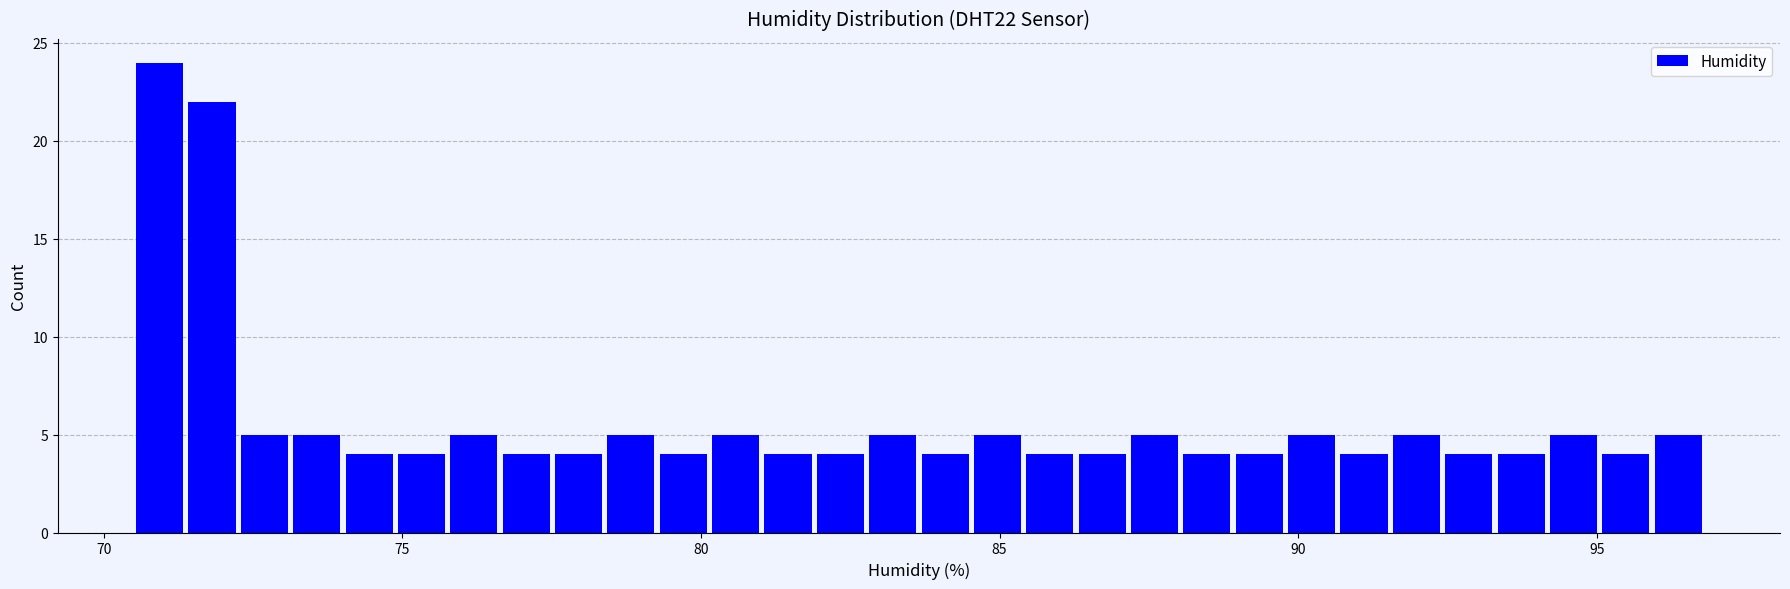

Read against the x-axis, roughly where is the centre of the tallest bar?

71.0